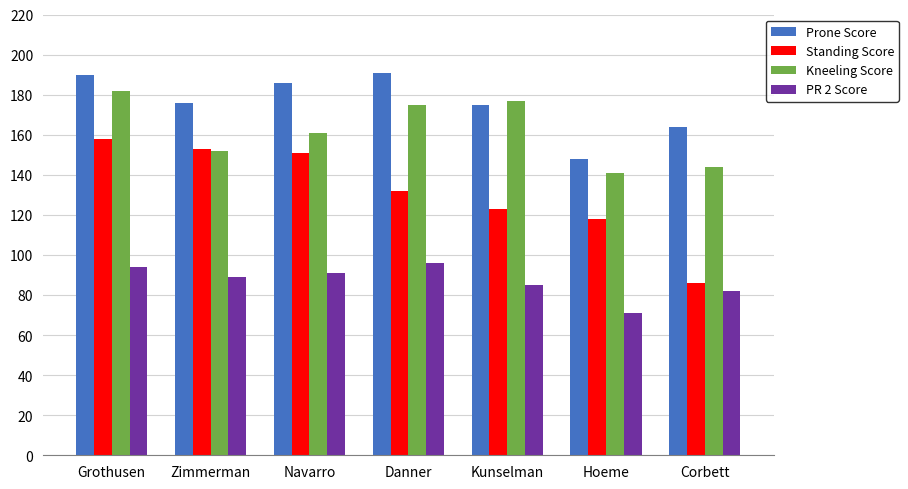

Which series has the largest range (max minus min)?

Standing Score